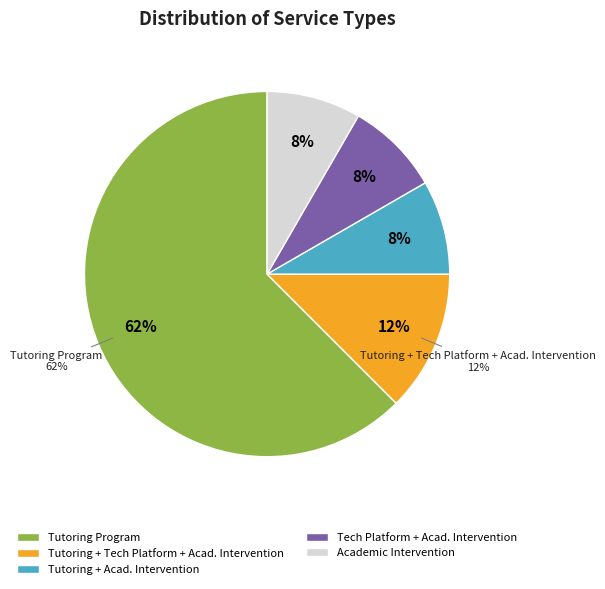

Is Tutoring Program the majority of the pie?

Yes